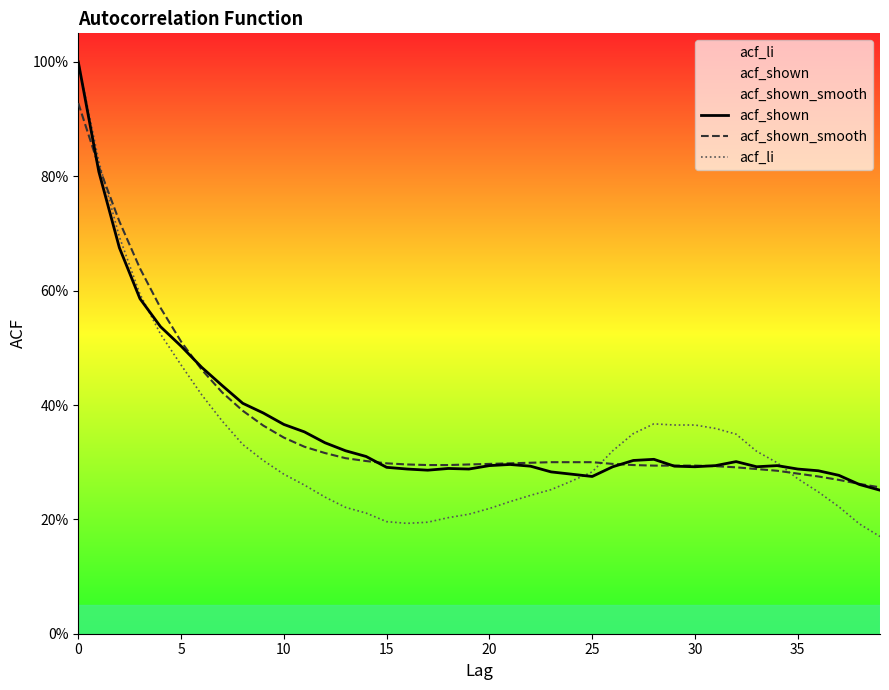

What value does the acf_shown series have at 15?

0.3